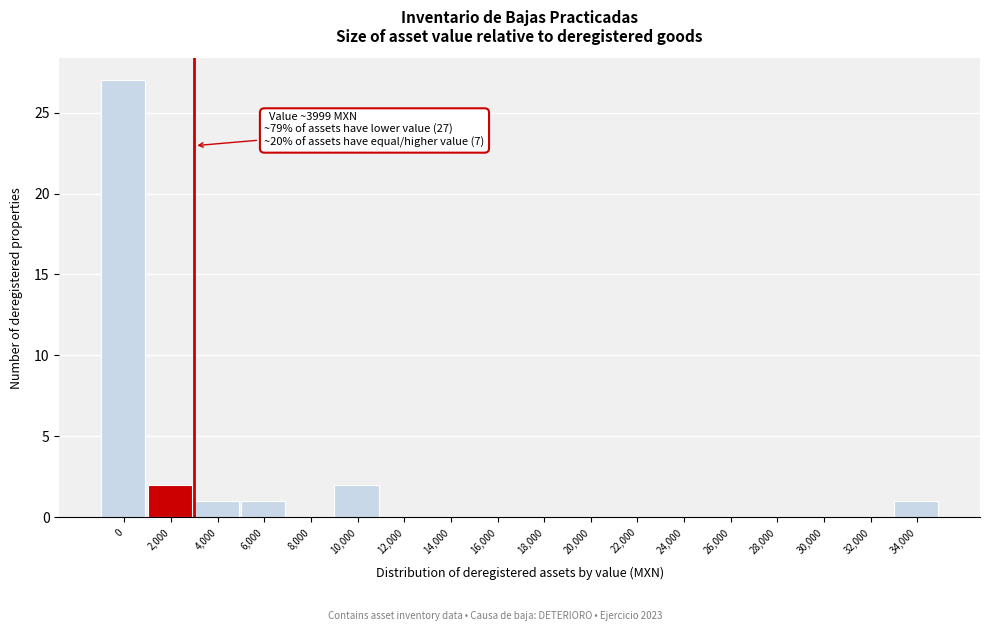

Reading left to right, what are all the values shown in this chart?

0=27	2,000=2	4,000=1	6,000=1	8,000=0	10,000=2	12,000=0	14,000=0	16,000=0	18,000=0	20,000=0	22,000=0	24,000=0	26,000=0	28,000=0	30,000=0	32,000=0	34,000=1